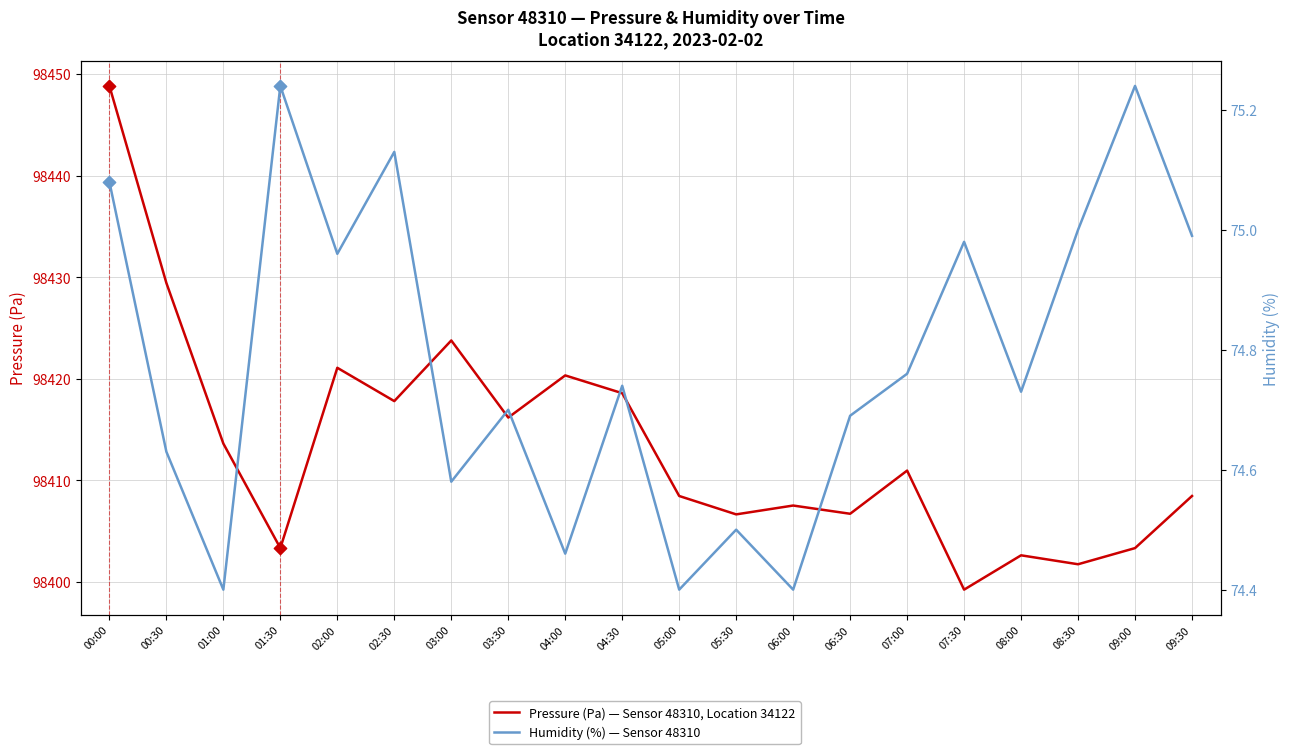

Which series contains the lowest Y value?

Humidity (%)